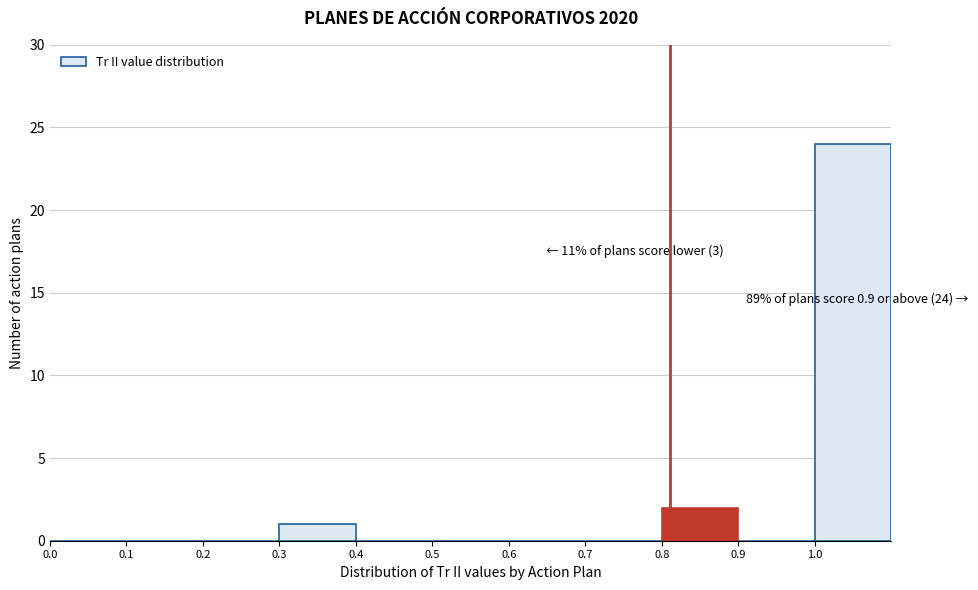

Which range on the x-axis has the tallest bar?

1.0 to 1.1